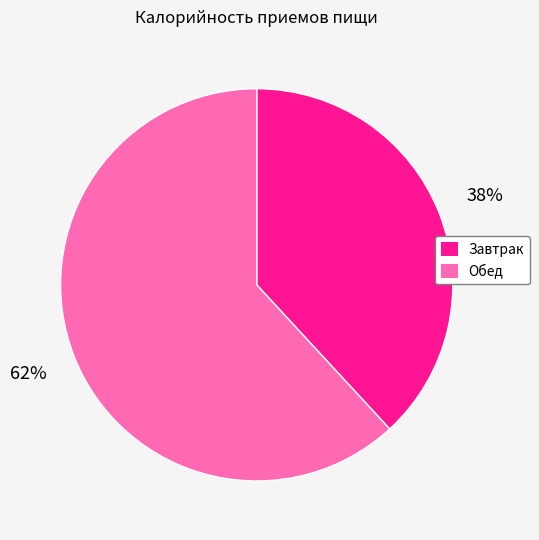

What percentage is the Завтрак slice, to the nearest percent?

38%